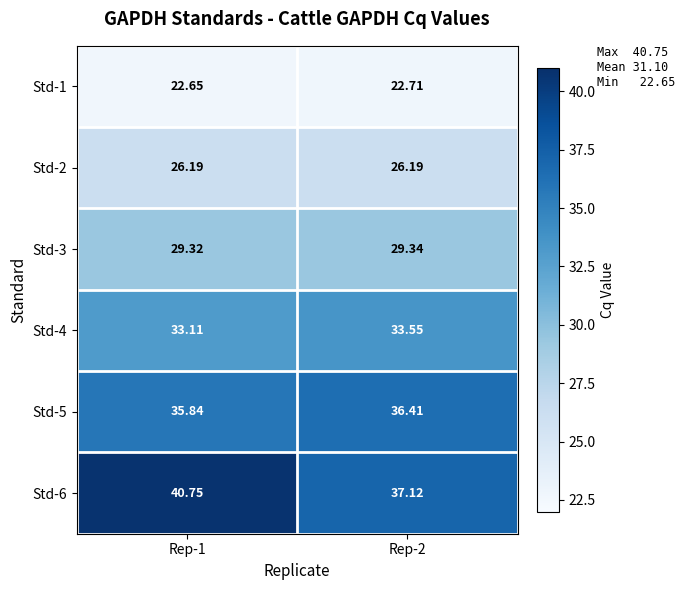

Is the value of Std-5 at Rep-1 greater than the value of Std-4 at Rep-1?

Yes